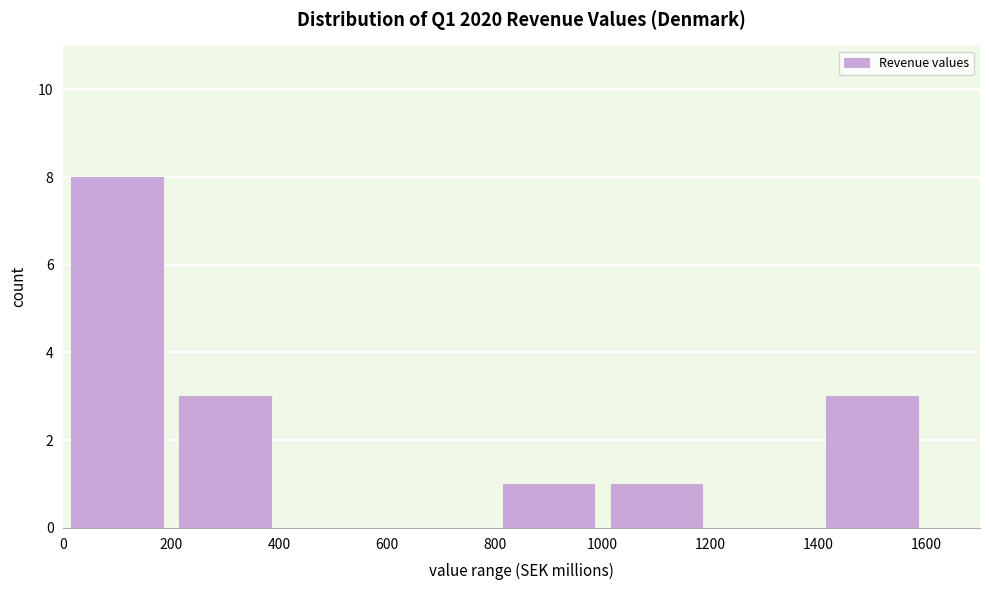

Reading left to right, transcribe this chart: for each bar, give the range it covers on the x-axis and its height. The values are not printed on the chart, so give them approximately, as read against the axis.

0 to 200: 8
200 to 400: 3
400 to 600: 0
600 to 800: 0
800 to 1000: 1
1000 to 1200: 1
1200 to 1400: 0
1400 to 1600: 3